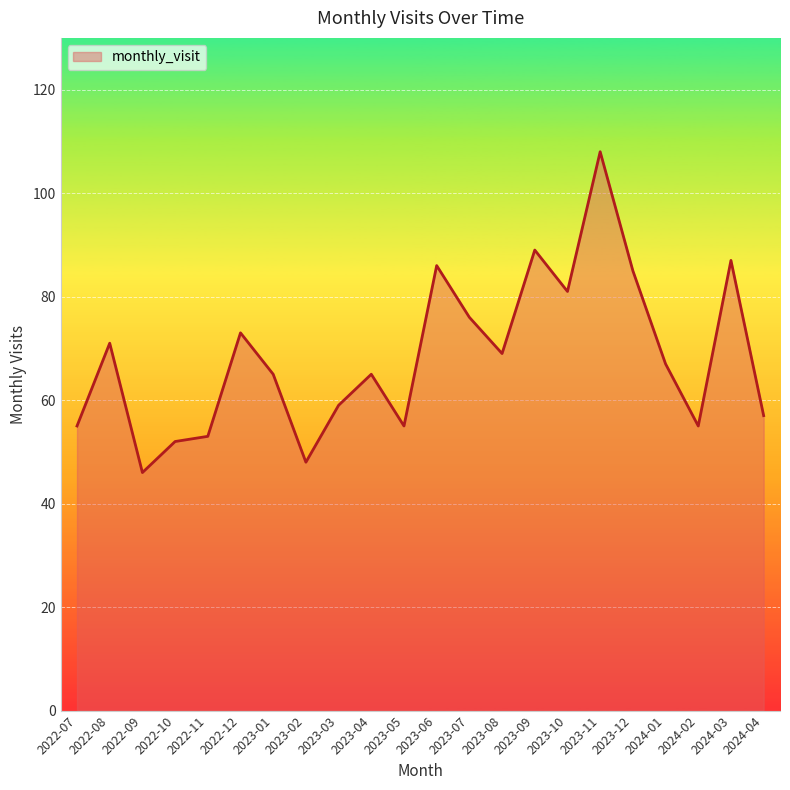

What value does the data have at 2022-09?

46